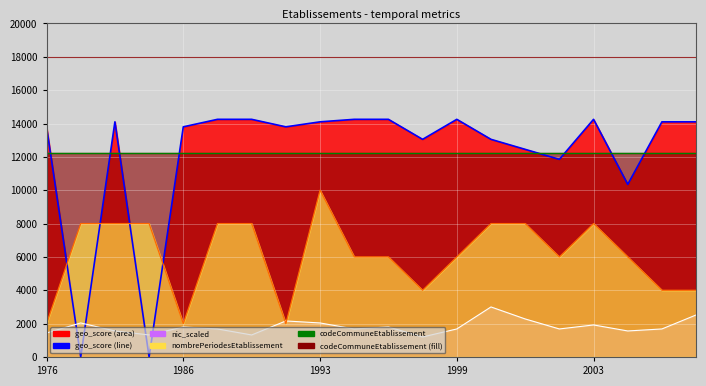

True or false: periodes_line and codeCommune intersect in this chart.

False